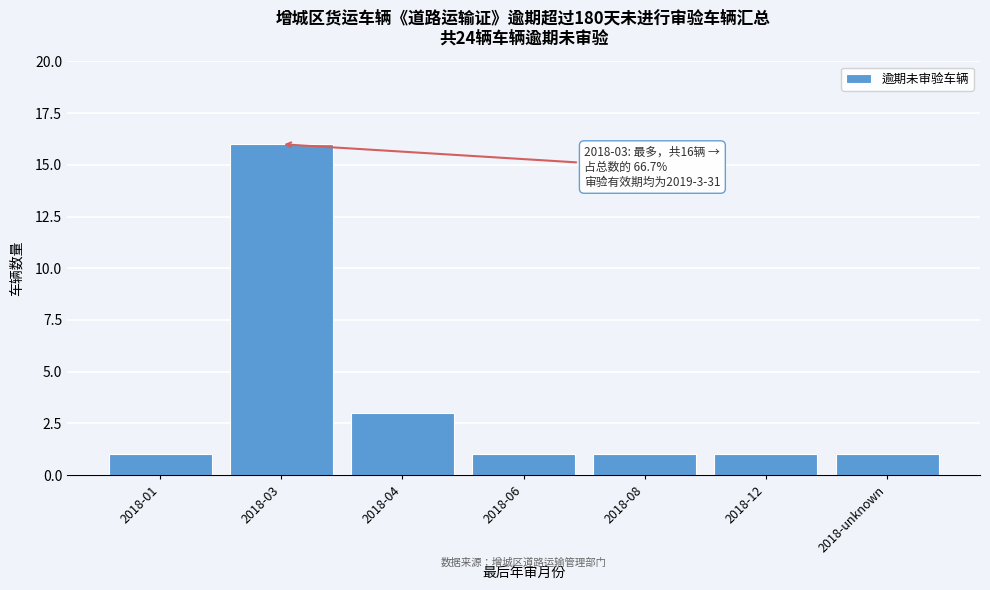

Reading left to right, list all the values displayed in this chart.

1	16	3	1	1	1	1